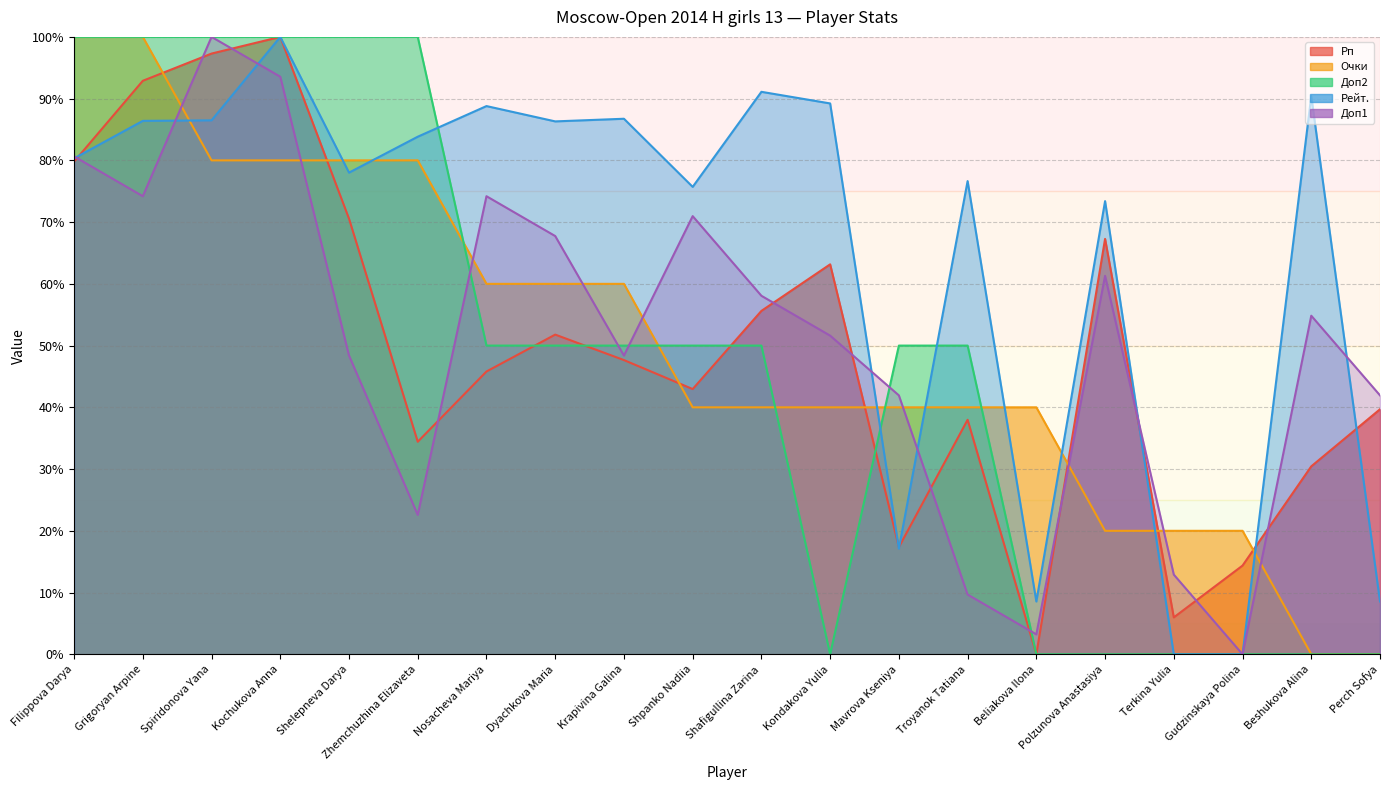

Reading right to left, transcribe all the data shown in this chart.

Рп: 39.7	30.4	14.4	6.0	67.3	0.0	38.0	17.4	63.2	55.6	43.0	47.7	51.8	45.8	34.4	70.6	100.0	97.3	92.9	79.8
Очки: 0.0	0.0	20.0	20.0	20.0	40.0	40.0	40.0	40.0	40.0	40.0	60.0	60.0	60.0	80.0	80.0	80.0	80.0	100.0	100.0
Доп2: 0.0	0.0	0.0	0.0	0.0	0.0	50.0	50.0	0.0	50.0	50.0	50.0	50.0	50.0	100.0	100.0	100.0	100.0	100.0	100.0
Рейт.: 8.6	90.4	0.0	0.0	73.4	8.6	76.6	17.1	89.2	91.1	75.7	86.7	86.3	88.8	83.8	78.0	100.0	86.5	86.4	80.3
Доп1: 41.9	54.8	0.0	12.9	61.3	3.2	9.7	41.9	51.6	58.1	71.0	48.4	67.7	74.2	22.6	48.4	93.5	100.0	74.2	80.6